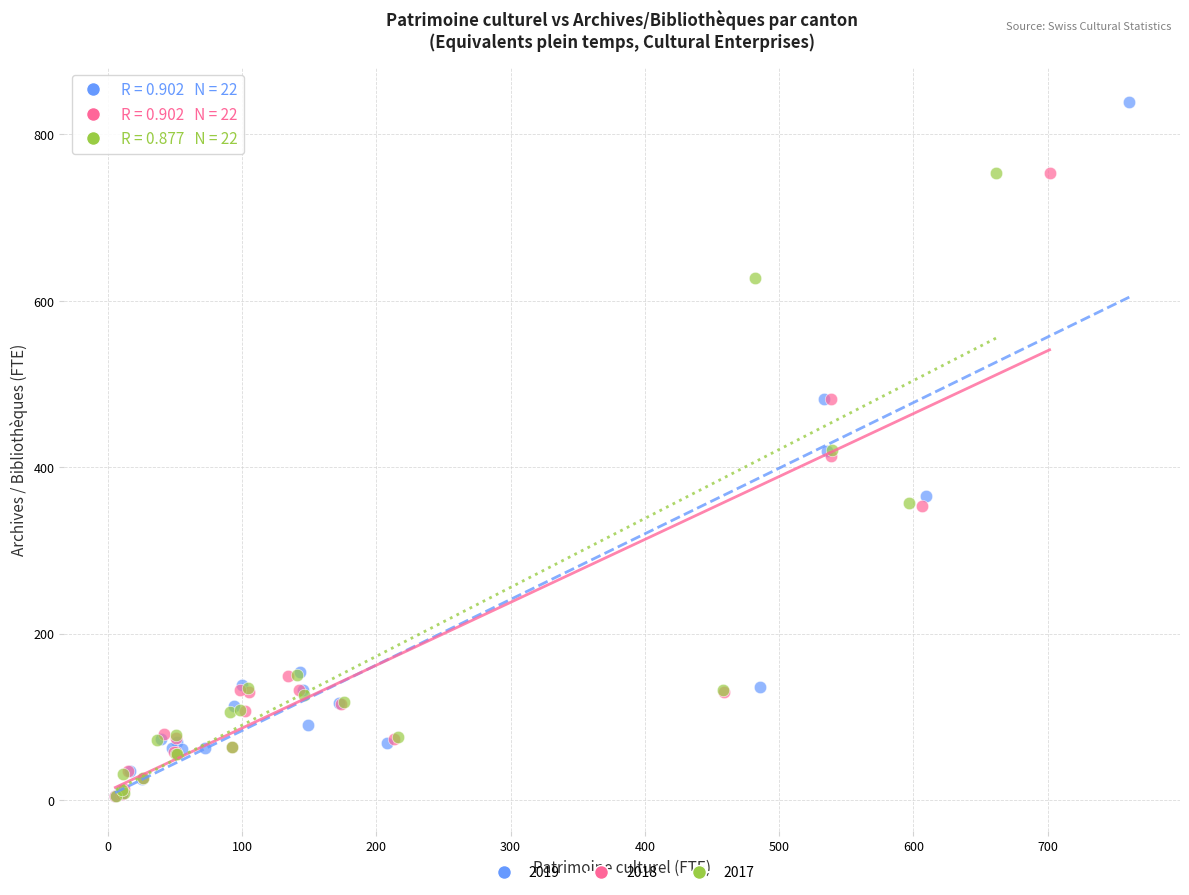

Which series reaches the maximum Y coordinate?

2019